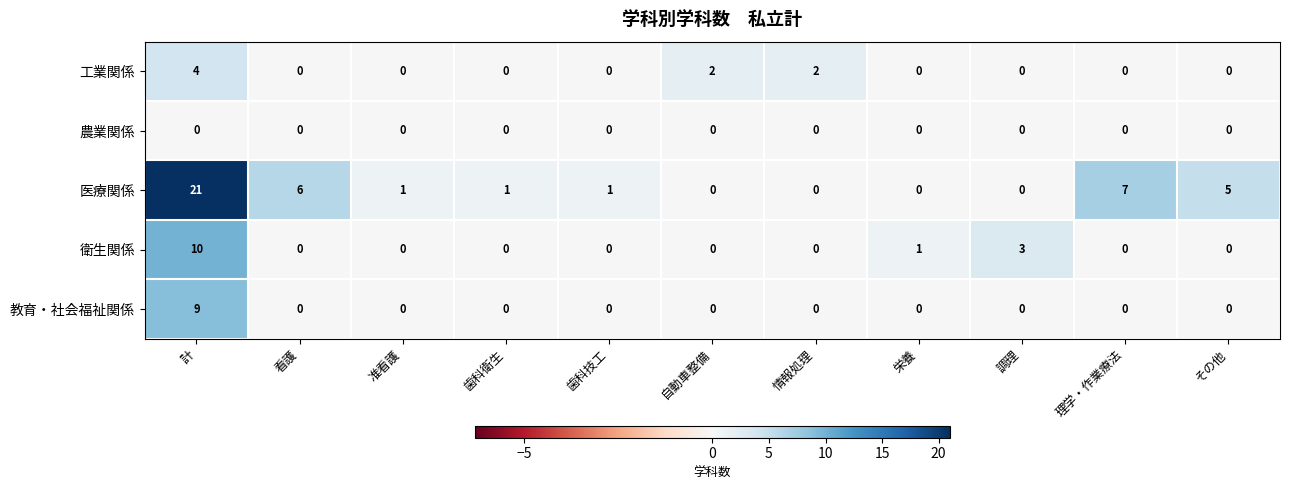

What is the sum of the 医療関係 values at その他 and 情報処理?

5